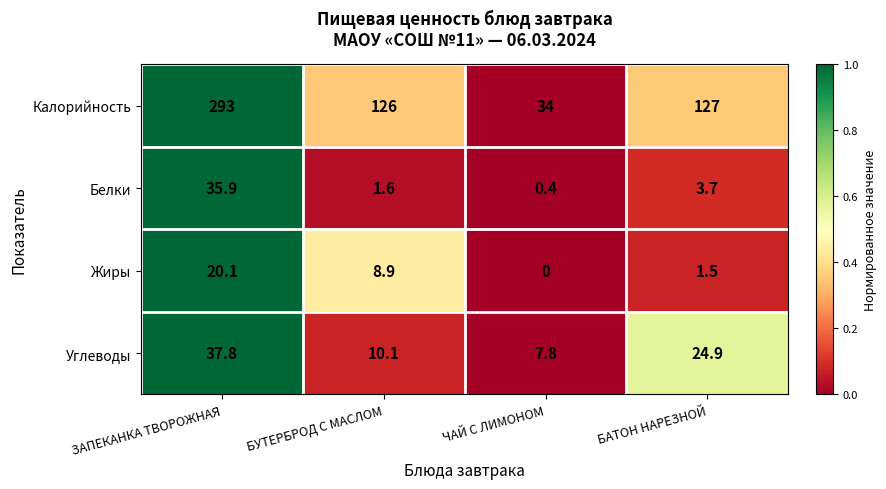

At which category is the sum across all series the highest?

ЗАПЕКАНКА ТВОРОЖНАЯ